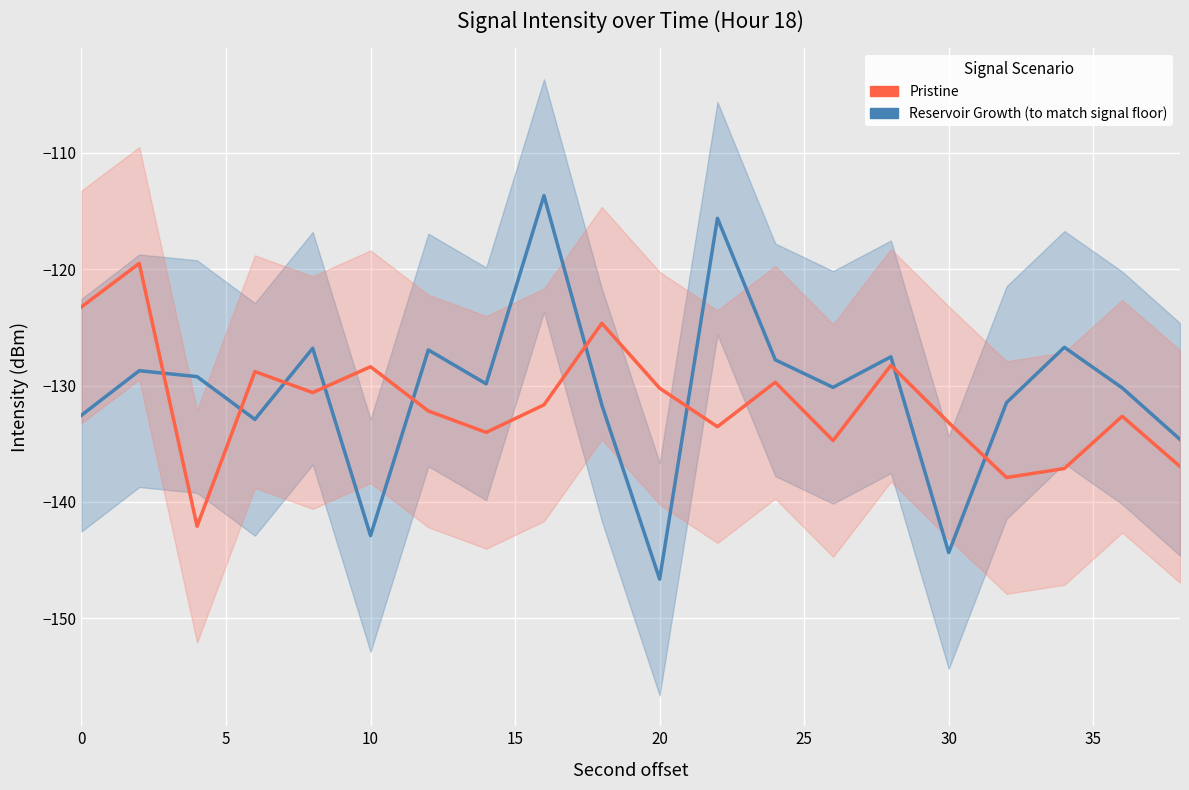

What is the value of the Reservoir Growth (to match signal floor) point at the 5th from the left?

-126.8